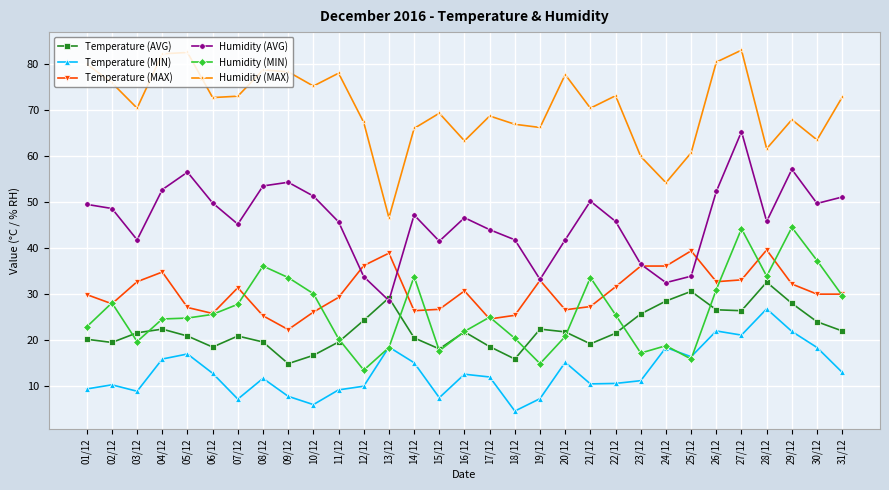

What is the label of the 13th point from the right?

19/12